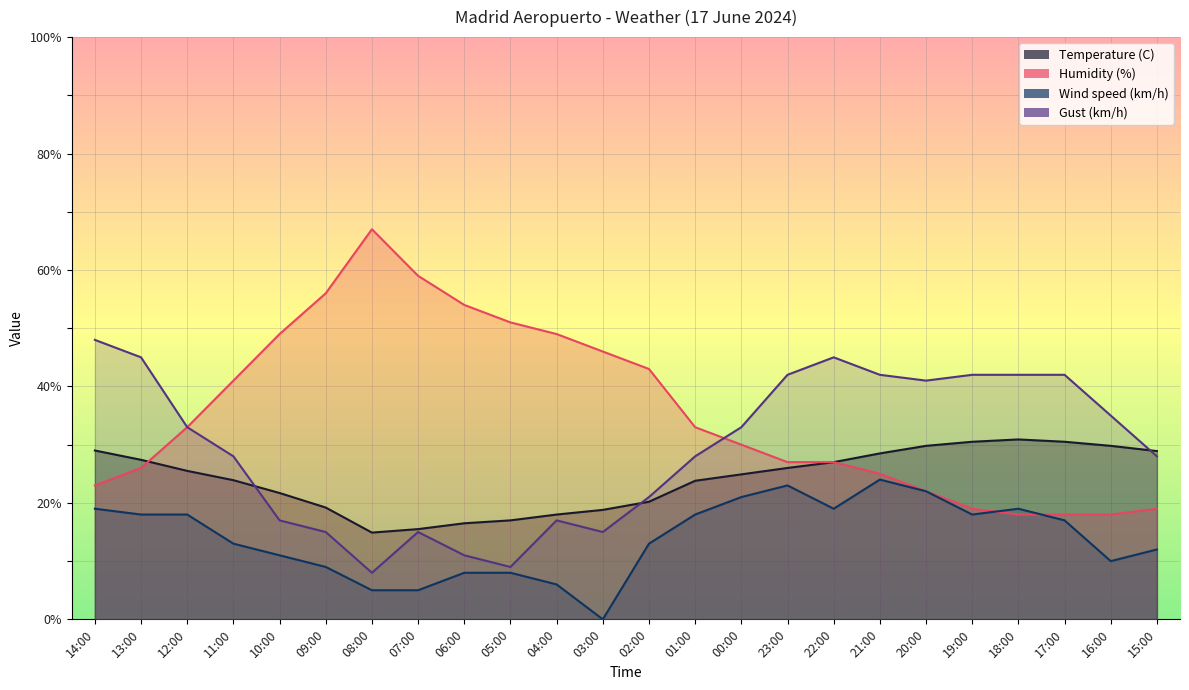

At how many categories does at least one series exceed 32?

23